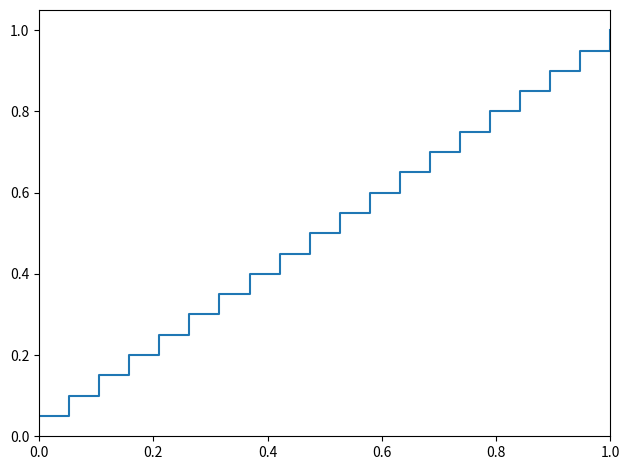

What is the maximum value shown in the chart?

1.0